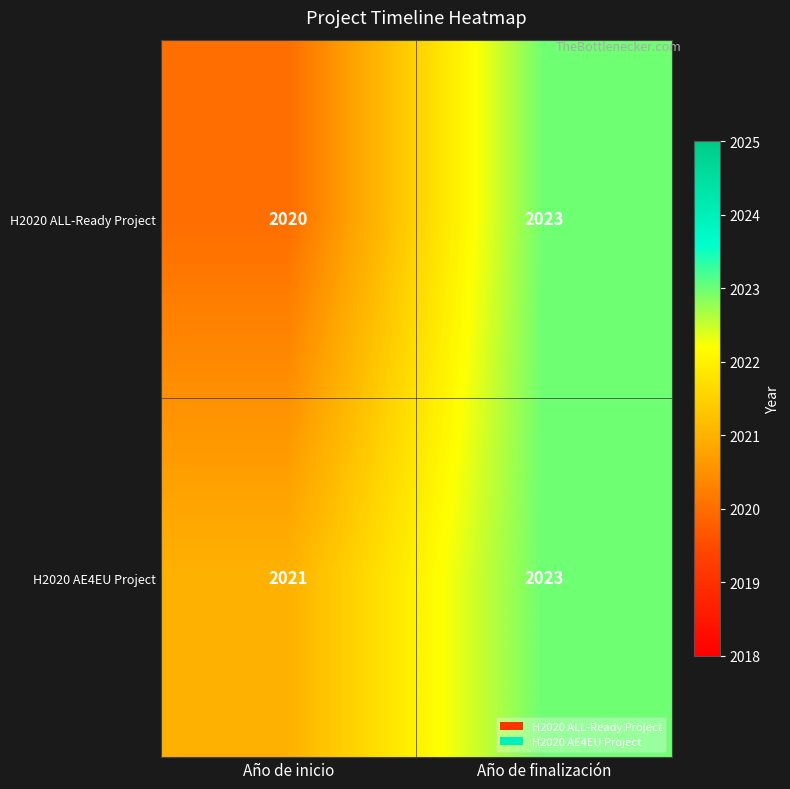

At Año de inicio, list the series in order from smallest to largest.

H2020 ALL-Ready Project, H2020 AE4EU Project